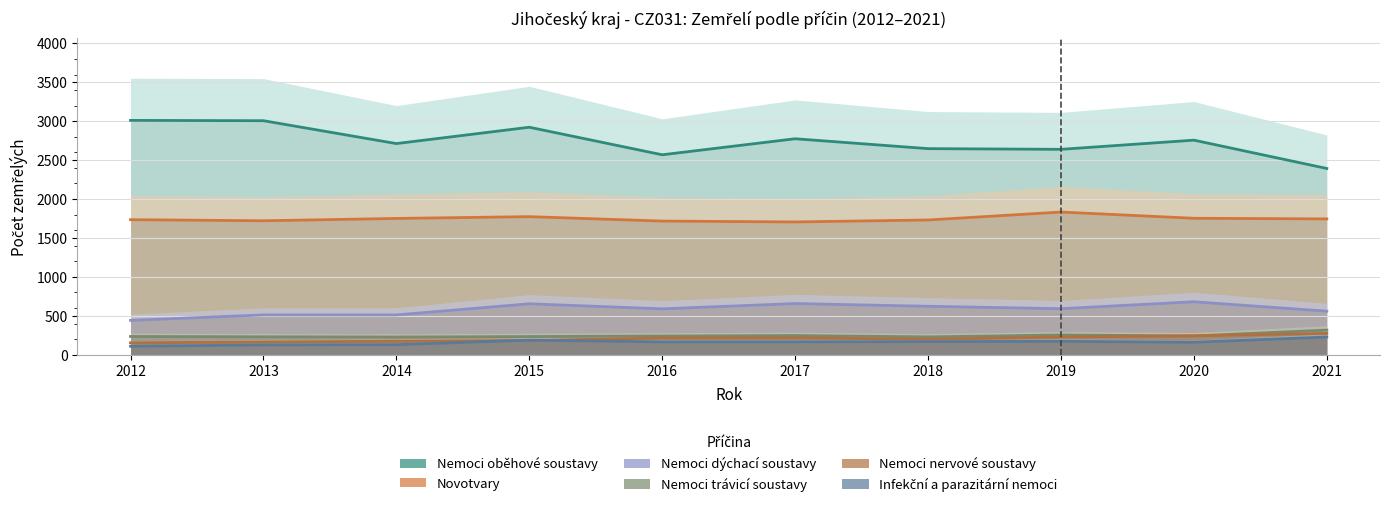

The Nemoci dýchací soustavy series shows 441 at 2012. True or false?

True